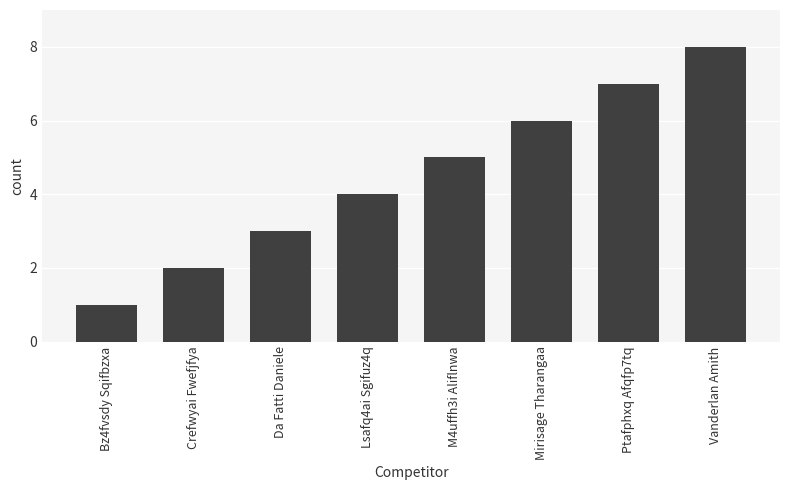

Reading left to right, extract all data points from this chart.

Bz4fvsdy Sqifbzxa=1	Crefwyai Fwefjfya=2	Da Fatti Daniele=3	Lsafq4ai Sgifuz4q=4	M4uffh3i Aliflnwa=5	Mirisage Tharangaa=6	Ptafphxq Afqfp7tq=7	Vanderlan Amith=8